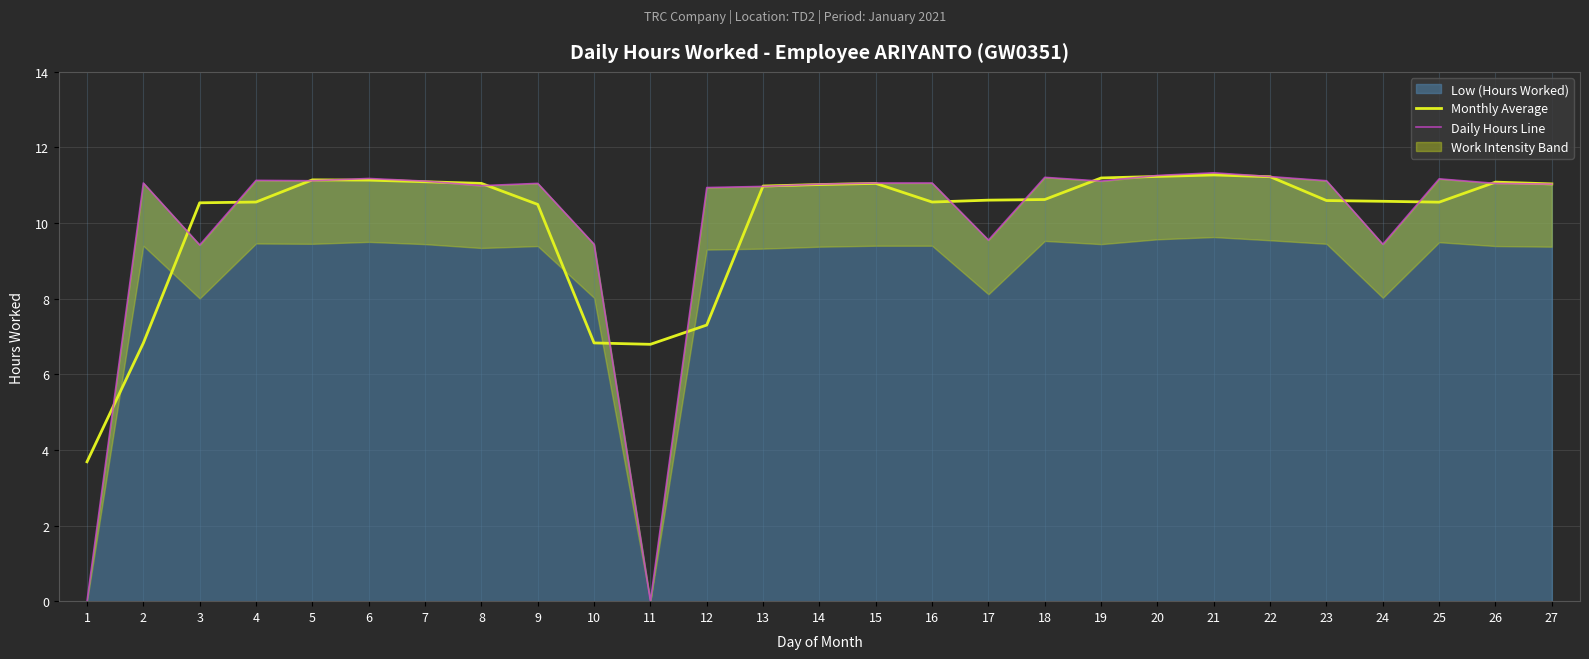

Between 13 and 26, which series saw the biggest shift?

Monthly Average